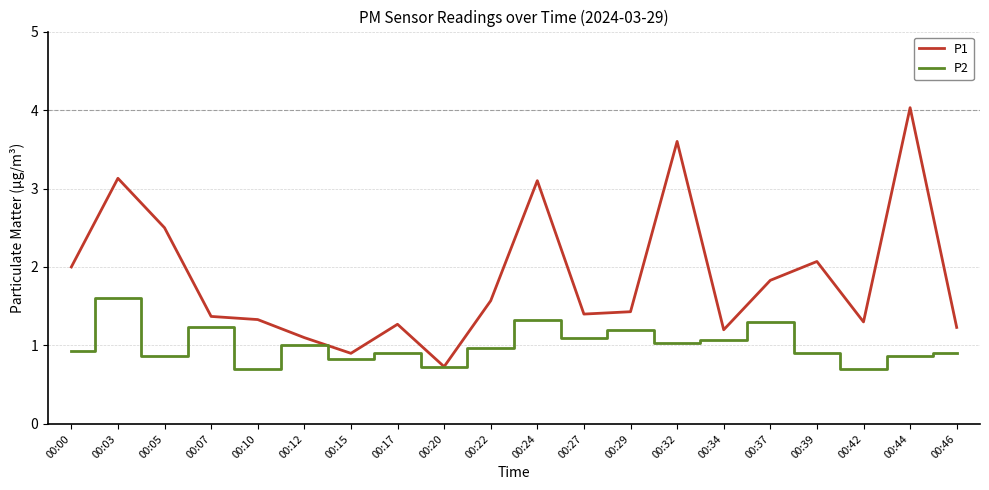

The P2 series shows 0.2 at 00:10. True or false?

False